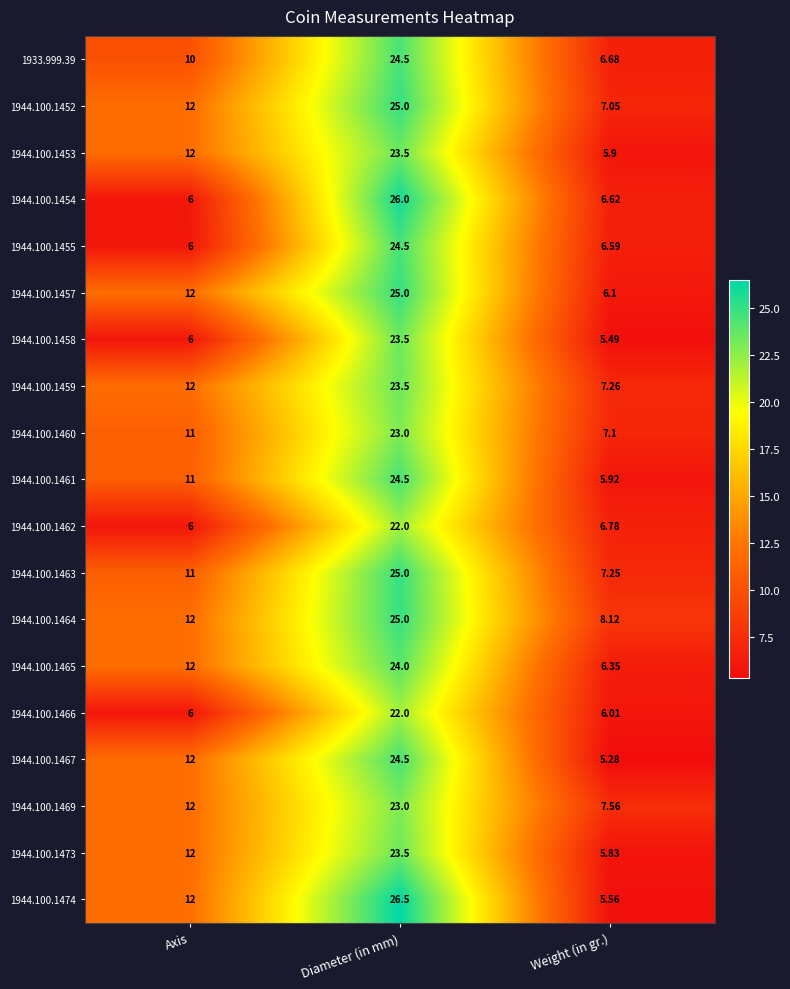

Rank the categories by 1944.100.1454 value from highest to lowest.

Diameter (in mm), Weight (in gr.), Axis